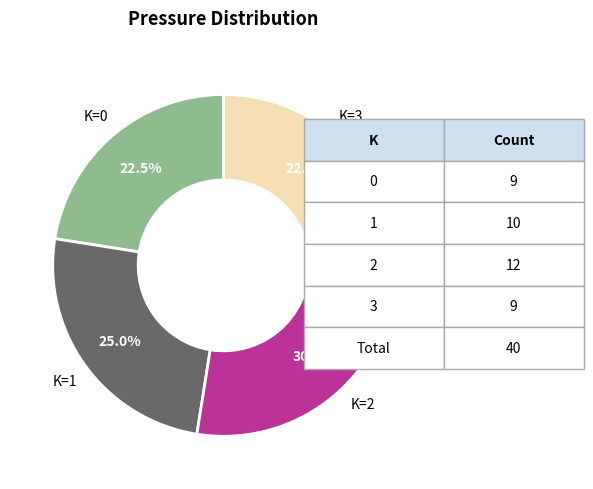

Does any single category account for the majority?

No